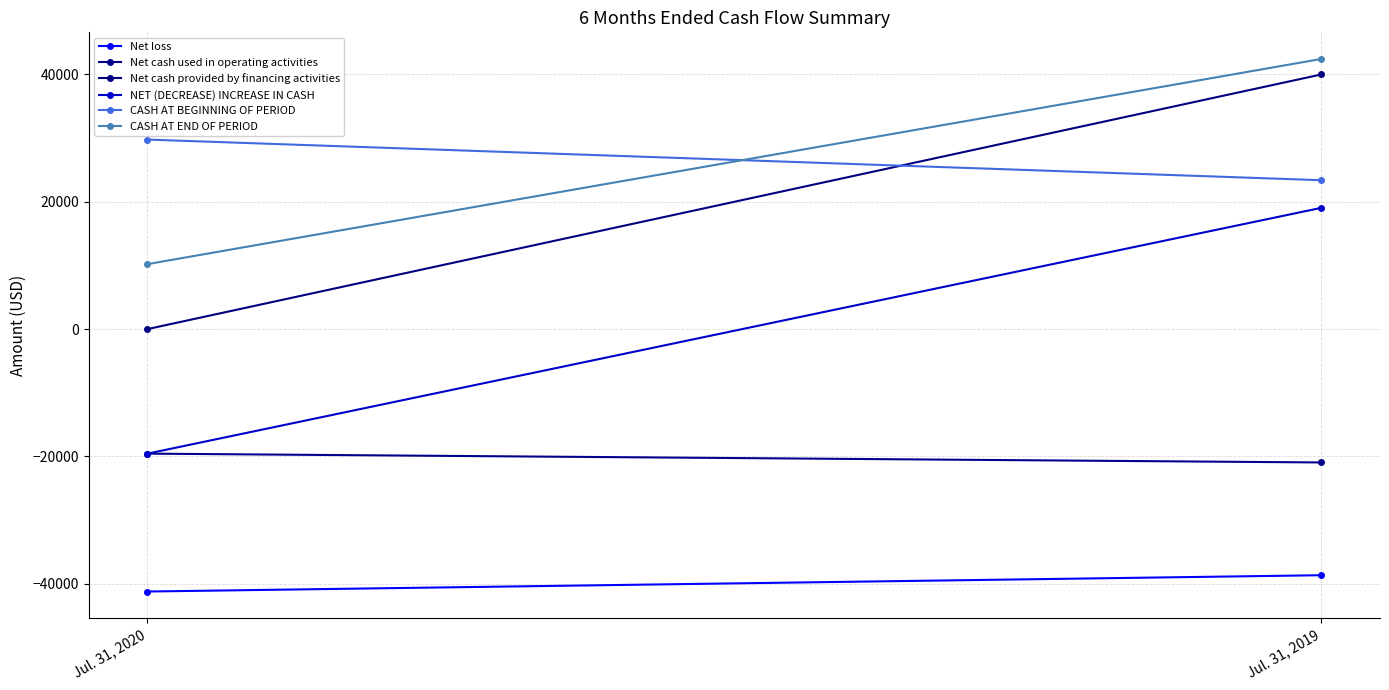

Read the CASH AT END OF PERIOD value at Jul. 31, 2020, to the nearest 100.

10200